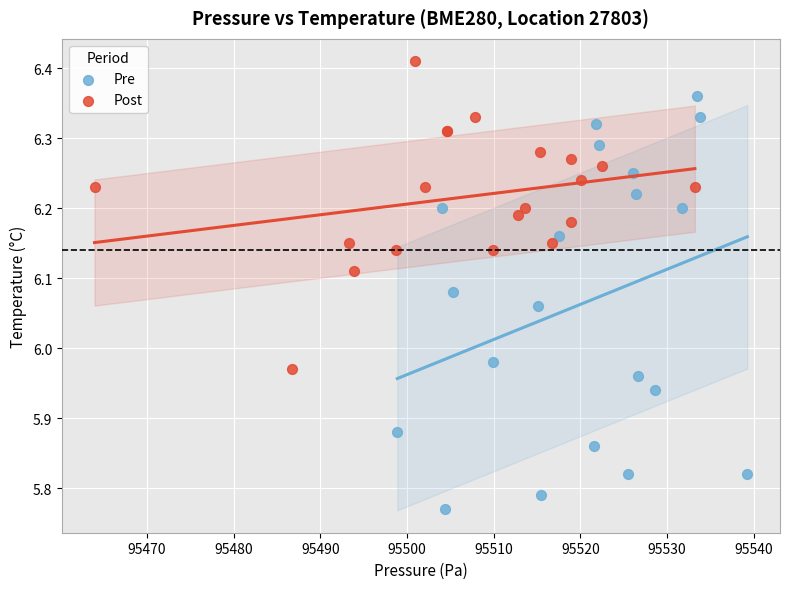

Which series has the largest Y range (max minus min)?

Pre